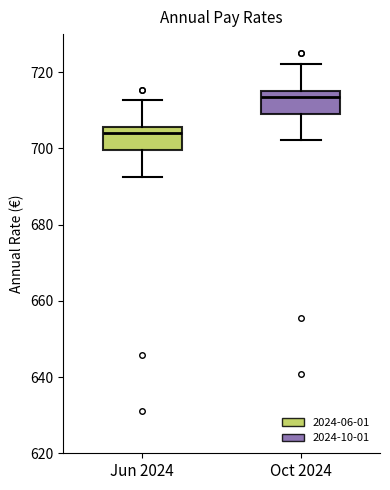

Which box has the highest median line?

Oct 2024